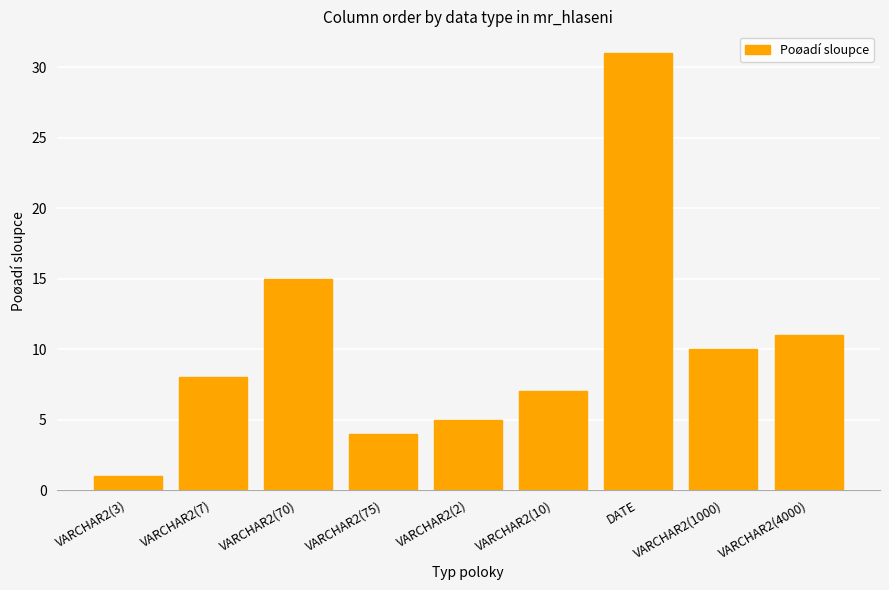

What is the difference between the maximum and second lowest values?

27